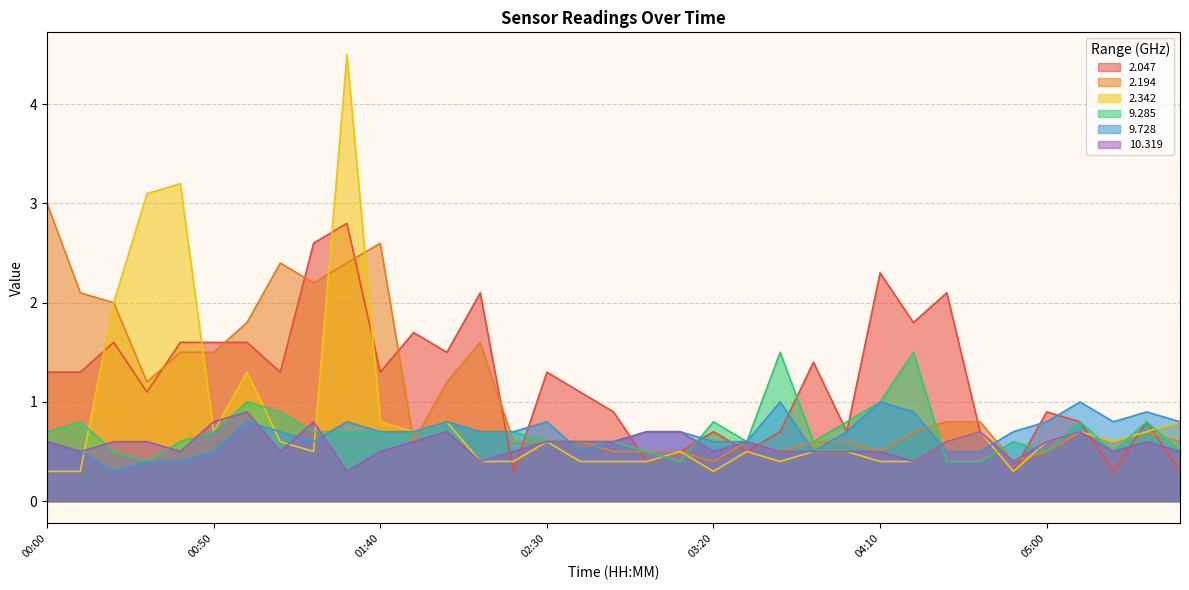

Reading left to right, what are all the values shown in this chart?

  2.047: 00:00=1.3	00:10=1.3	00:20=1.6	00:30=1.1	00:40=1.6	00:50=1.6	01:00=1.6	01:10=1.3	01:20=2.6	01:30=2.8	01:40=1.3	01:50=1.7	02:00=1.5	02:10=2.1	02:20=0.3	02:30=1.3	02:40=1.1	02:50=0.9	03:00=0.4	03:10=0.5	03:20=0.7	03:30=0.5	03:40=0.7	03:50=1.4	04:00=0.7	04:10=2.3	04:20=1.8	04:30=2.1	04:40=0.7	04:50=0.3	05:00=0.9	05:10=0.8	05:20=0.3	05:30=0.8	05:40=0.3
  2.194: 00:00=3.0	00:10=2.1	00:20=2.0	00:30=1.2	00:40=1.5	00:50=1.5	01:00=1.8	01:10=2.4	01:20=2.2	01:30=2.4	01:40=2.6	01:50=0.6	02:00=1.2	02:10=1.6	02:20=0.6	02:30=0.6	02:40=0.6	02:50=0.5	03:00=0.5	03:10=0.5	03:20=0.4	03:30=0.6	03:40=0.5	03:50=0.6	04:00=0.6	04:10=0.5	04:20=0.7	04:30=0.8	04:40=0.8	04:50=0.4	05:00=0.5	05:10=0.7	05:20=0.6	05:30=0.7	05:40=0.6
  2.342: 00:00=0.3	00:10=0.3	00:20=2.0	00:30=3.1	00:40=3.2	00:50=0.7	01:00=1.3	01:10=0.6	01:20=0.5	01:30=4.5	01:40=0.8	01:50=0.7	02:00=0.8	02:10=0.4	02:20=0.4	02:30=0.6	02:40=0.4	02:50=0.4	03:00=0.4	03:10=0.5	03:20=0.3	03:30=0.5	03:40=0.4	03:50=0.5	04:00=0.5	04:10=0.4	04:20=0.4	04:30=0.6	04:40=0.7	04:50=0.3	05:00=0.6	05:10=0.7	05:20=0.6	05:30=0.7	05:40=0.8
  9.285: 00:00=0.7	00:10=0.8	00:20=0.5	00:30=0.4	00:40=0.6	00:50=0.7	01:00=1.0	01:10=0.9	01:20=0.7	01:30=0.7	01:40=0.7	01:50=0.7	02:00=0.8	02:10=0.7	02:20=0.7	02:30=0.6	02:40=0.6	02:50=0.6	03:00=0.5	03:10=0.4	03:20=0.8	03:30=0.6	03:40=1.5	03:50=0.6	04:00=0.8	04:10=1.0	04:20=1.5	04:30=0.4	04:40=0.4	04:50=0.6	05:00=0.5	05:10=0.8	05:20=0.5	05:30=0.8	05:40=0.5
  9.728: 00:00=0.6	00:10=0.5	00:20=0.3	00:30=0.4	00:40=0.4	00:50=0.5	01:00=0.8	01:10=0.7	01:20=0.6	01:30=0.8	01:40=0.7	01:50=0.7	02:00=0.8	02:10=0.7	02:20=0.7	02:30=0.8	02:40=0.5	02:50=0.6	03:00=0.7	03:10=0.7	03:20=0.6	03:30=0.6	03:40=1.0	03:50=0.5	04:00=0.7	04:10=1.0	04:20=0.9	04:30=0.5	04:40=0.5	04:50=0.7	05:00=0.8	05:10=1.0	05:20=0.8	05:30=0.9	05:40=0.8
 10.319: 00:00=0.6	00:10=0.5	00:20=0.6	00:30=0.6	00:40=0.5	00:50=0.8	01:00=0.9	01:10=0.5	01:20=0.8	01:30=0.3	01:40=0.5	01:50=0.6	02:00=0.7	02:10=0.4	02:20=0.5	02:30=0.6	02:40=0.6	02:50=0.6	03:00=0.7	03:10=0.7	03:20=0.5	03:30=0.6	03:40=0.5	03:50=0.5	04:00=0.5	04:10=0.5	04:20=0.4	04:30=0.6	04:40=0.7	04:50=0.4	05:00=0.6	05:10=0.7	05:20=0.5	05:30=0.6	05:40=0.5